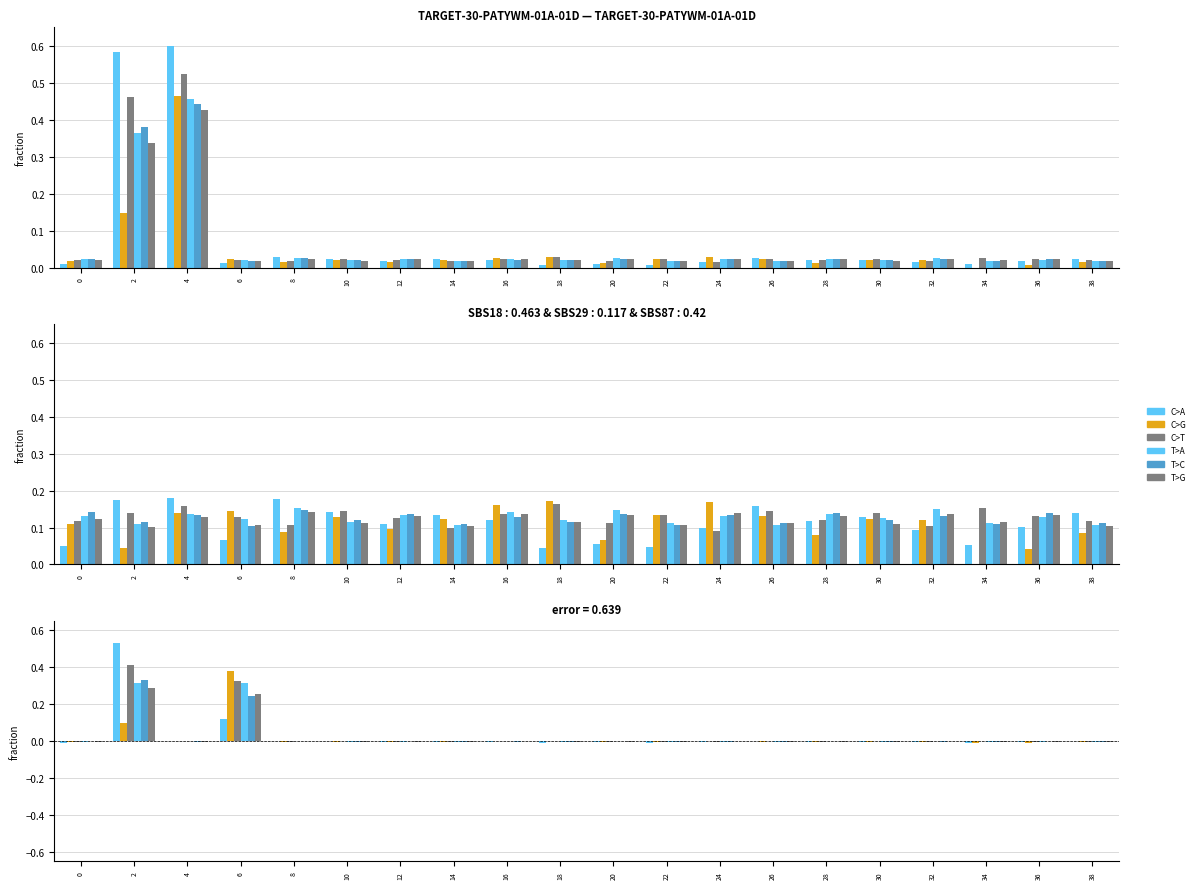

Where is C>T nearest to the value 0?

24